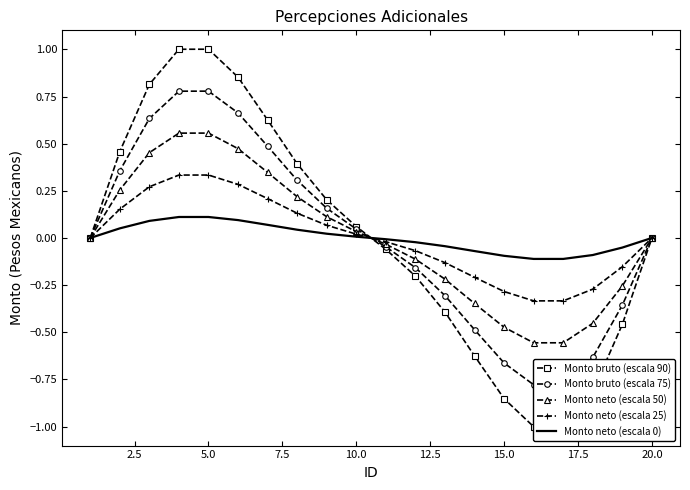

How many values in Monto neto (escala 0) are below zero?

10